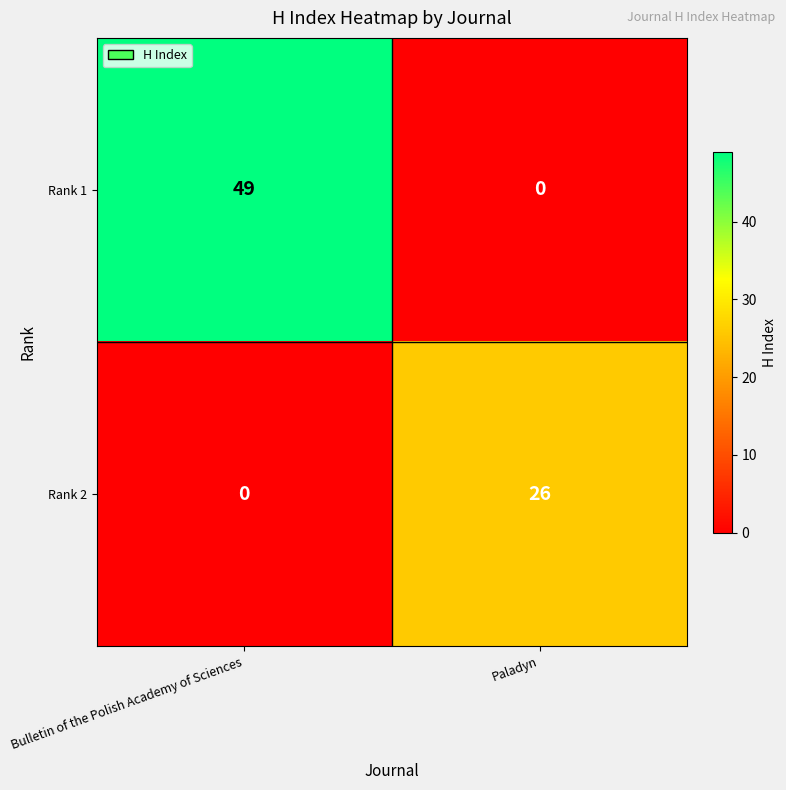

Rank the series at Paladyn from lowest to highest value.

Rank 1, Rank 2